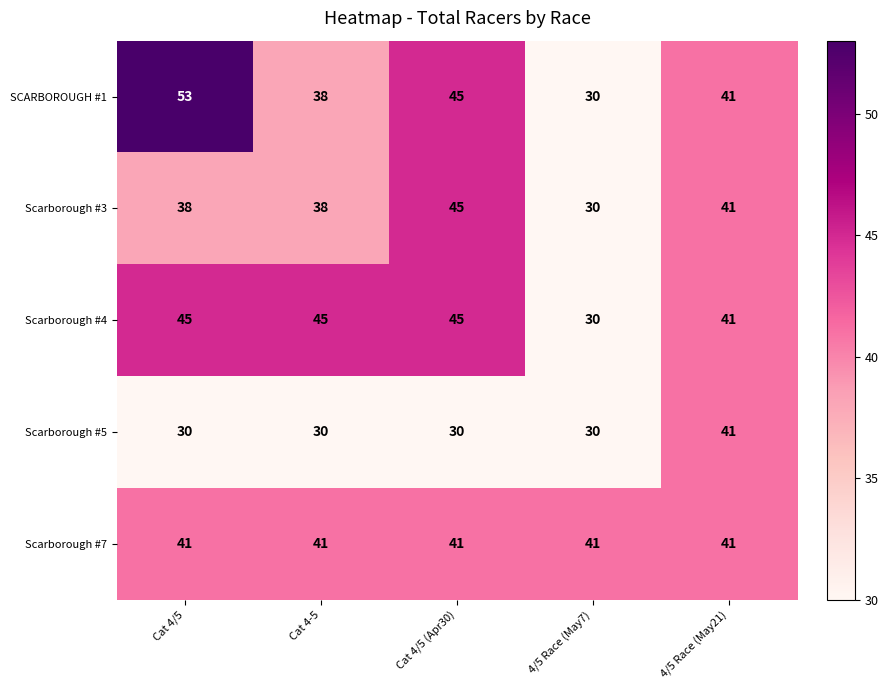

Reading left to right, list all the values displayed in this chart.

SCARBOROUGH #1: 53	38	45	30	41
Scarborough #3: 38	38	45	30	41
Scarborough #4: 45	45	45	30	41
Scarborough #5: 30	30	30	30	41
Scarborough #7: 41	41	41	41	41